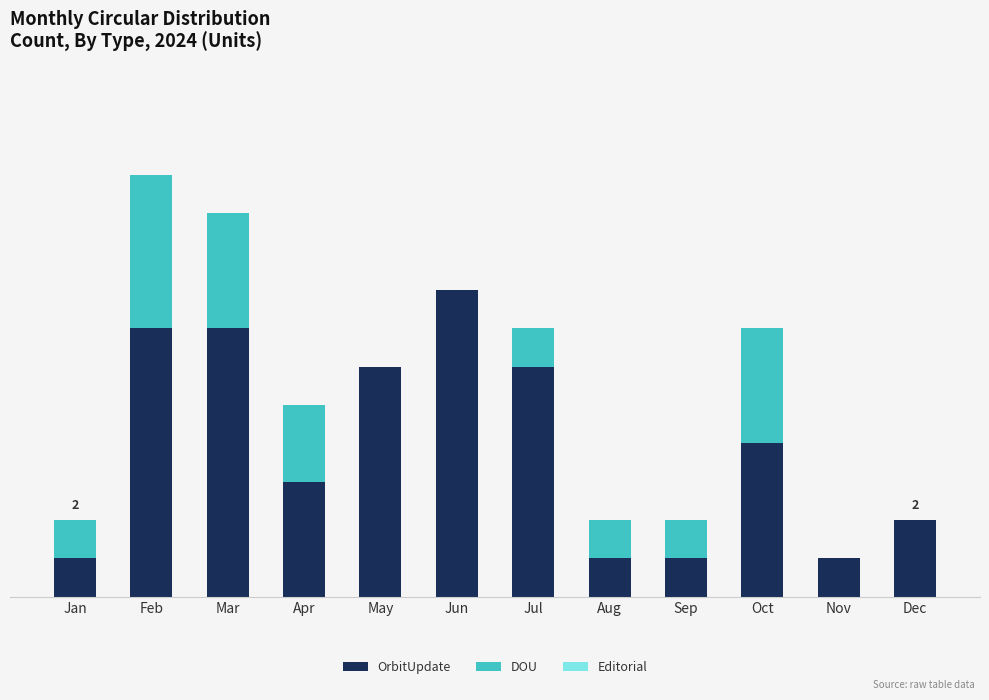

Are the bars grouped side by side (vs. stacked)?

No